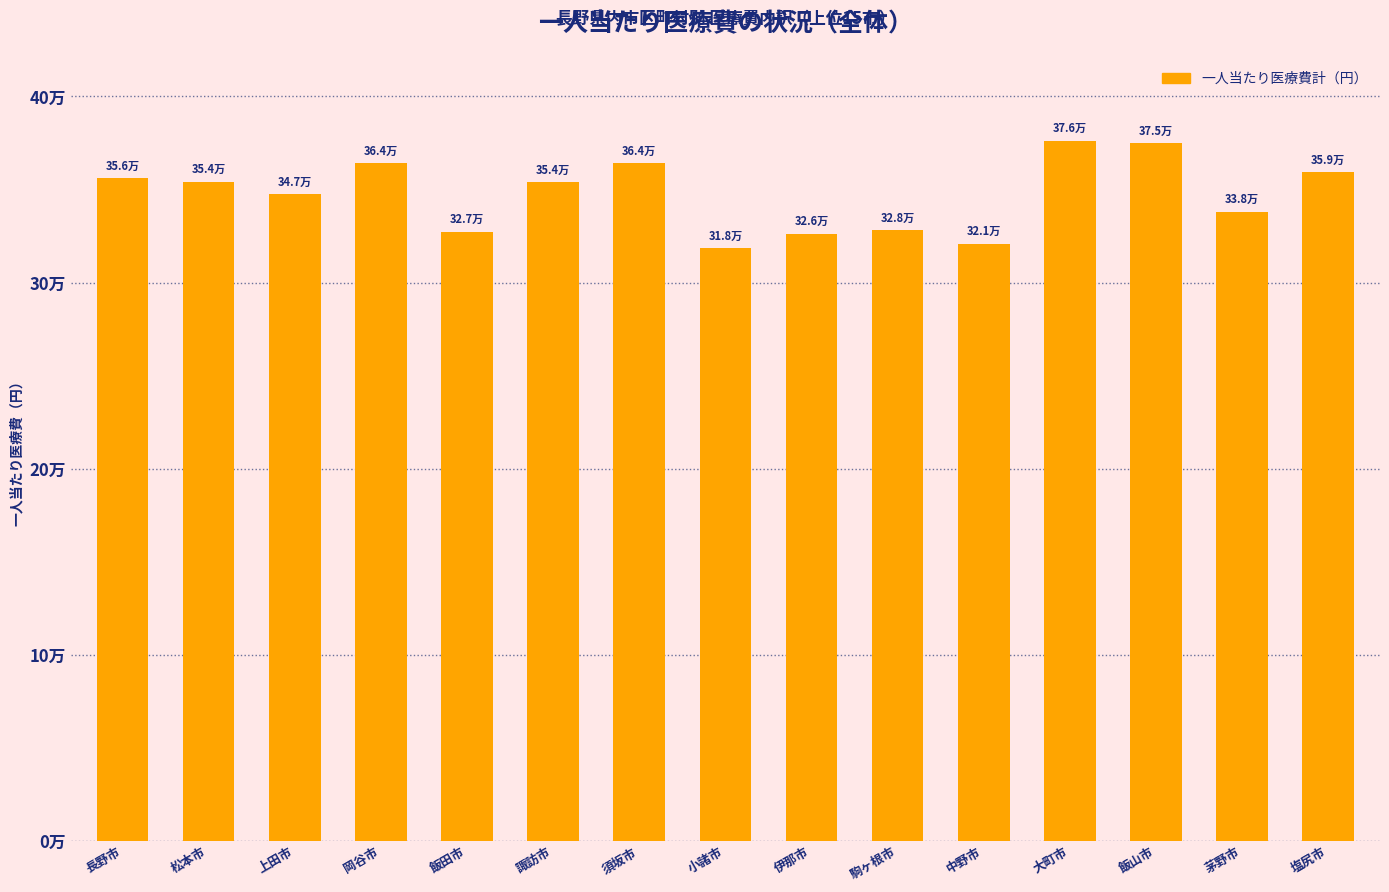

Does the chart contain any negative values?

No